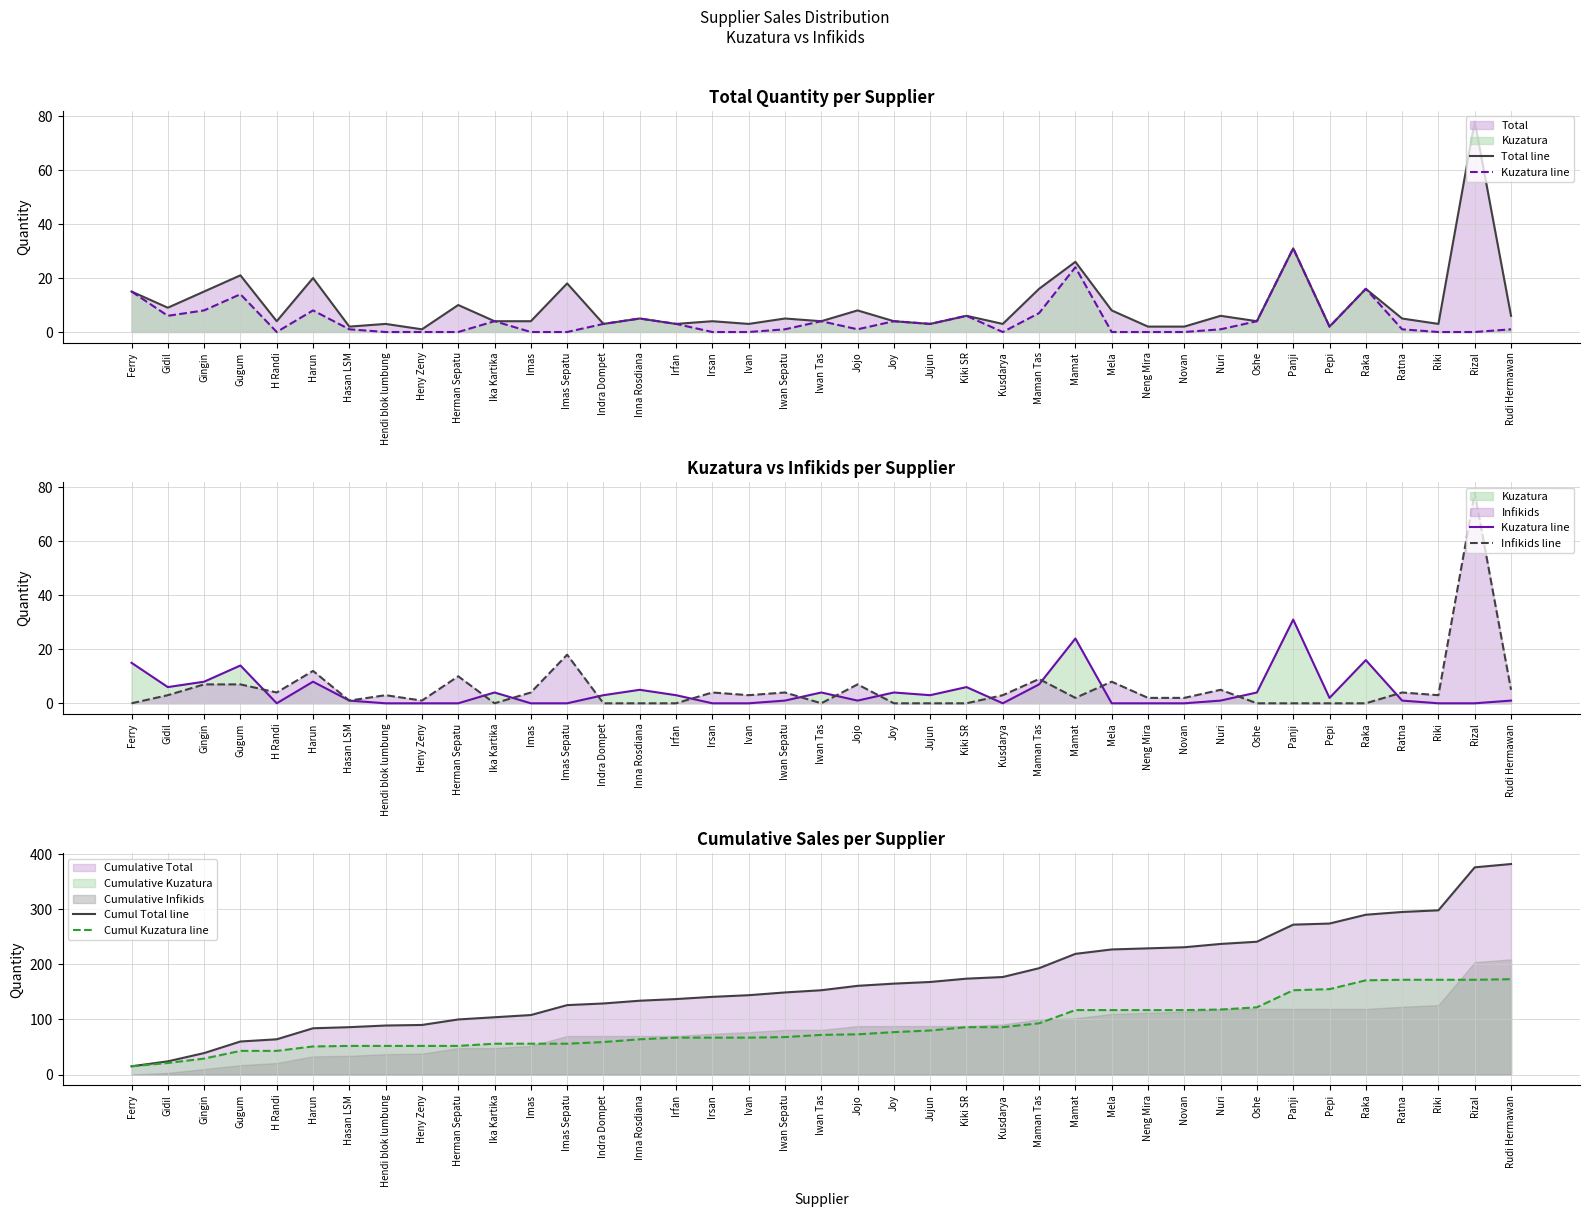

How many data points does each series have?

39